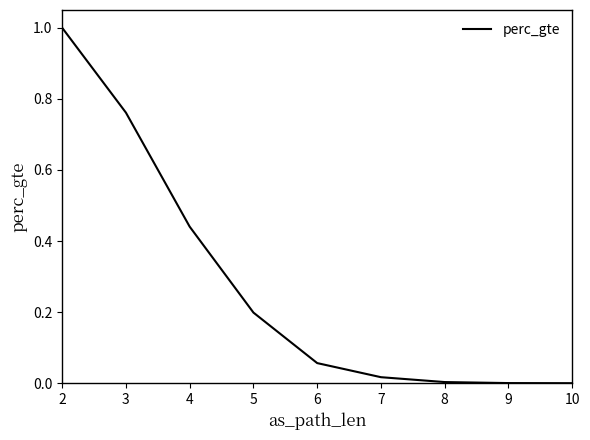

What is the sum of all values?

2.5